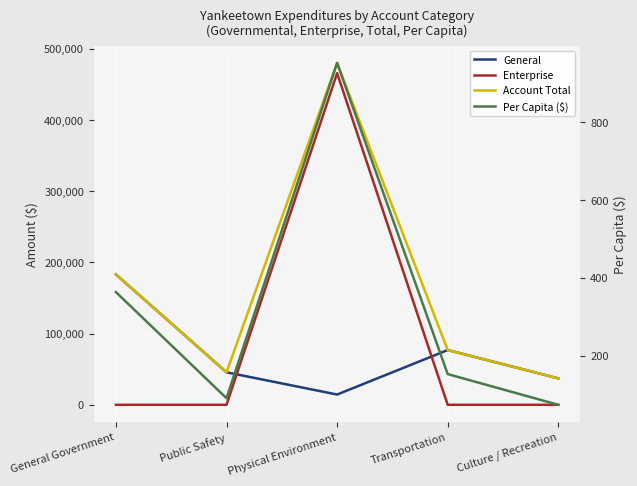

What is the total value across all series at General Government?

366451.2